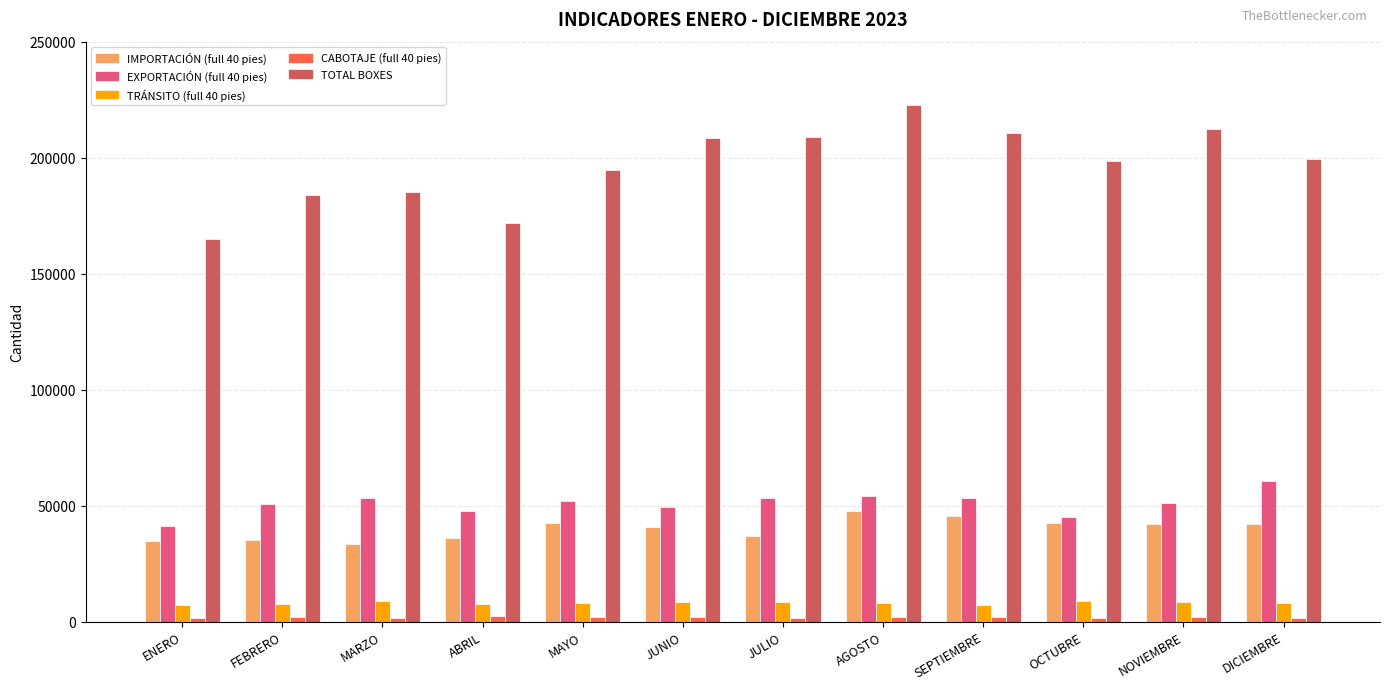

How many series are shown in this chart?

5